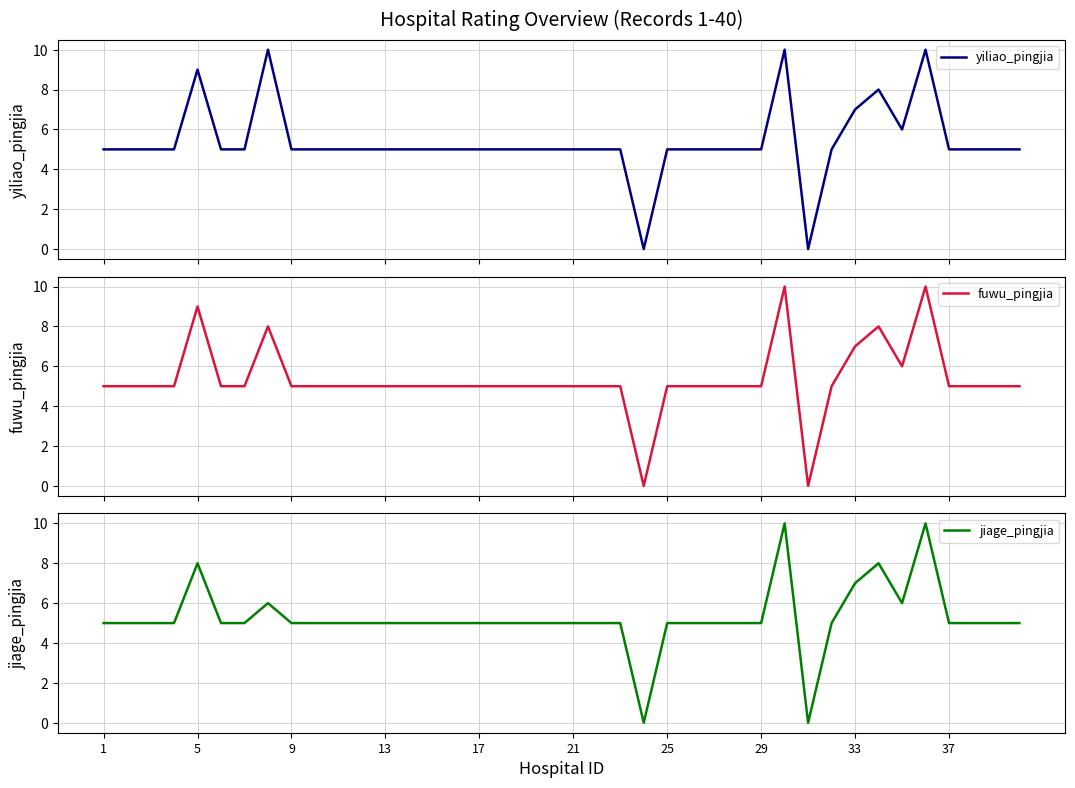

Is it true that jiage_pingjia equals 5 at 17?

True